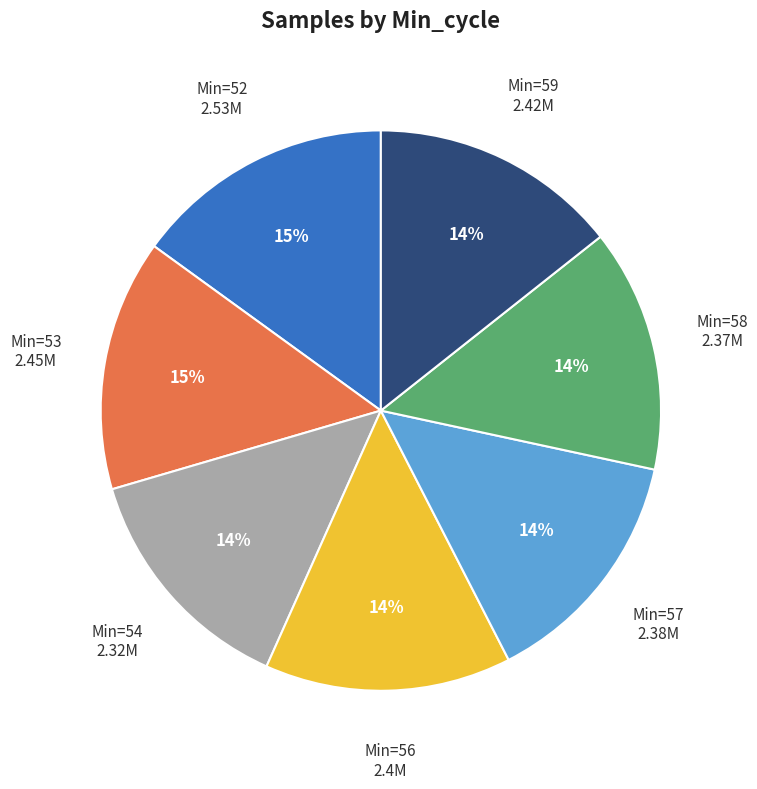

How many slices are in this pie chart?

7